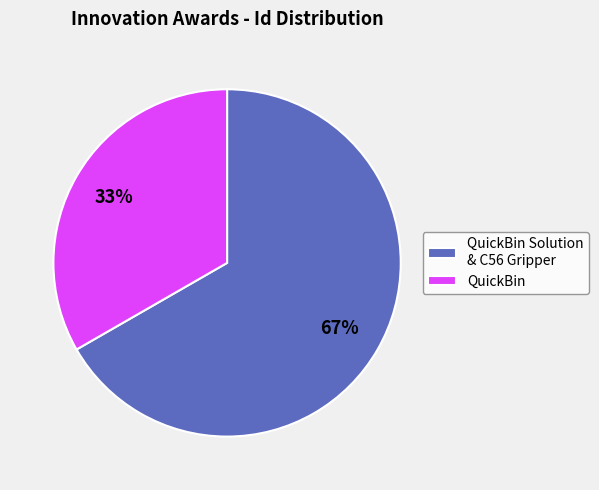

Which slice is the largest?

QuickBin Solution & C56 Gripper